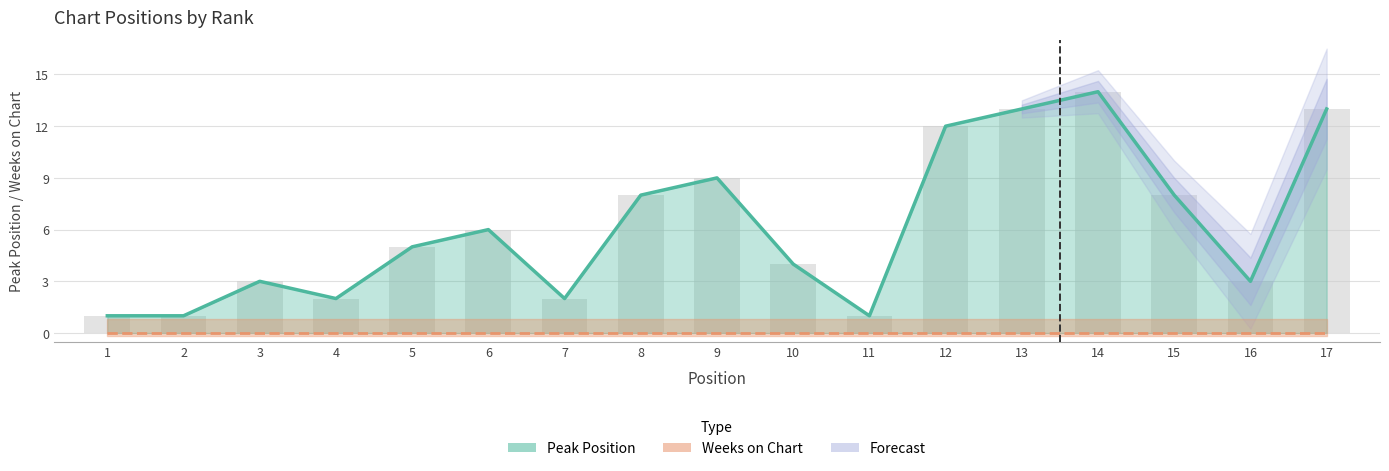

What is the difference between the second highest and minimum values?

12